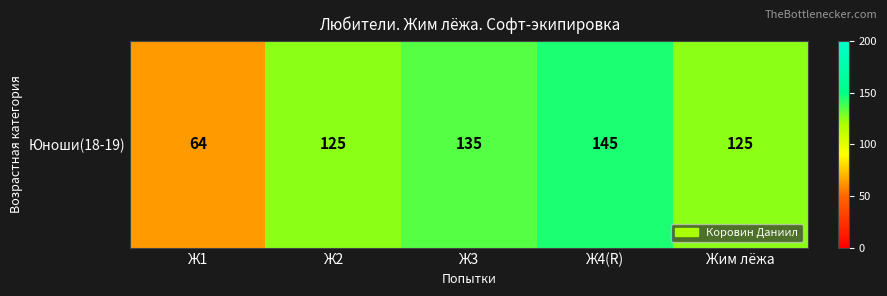

Rank the categories by value from lowest to highest.

Ж1, Ж2, Жим лёжа, Ж3, Ж4(R)